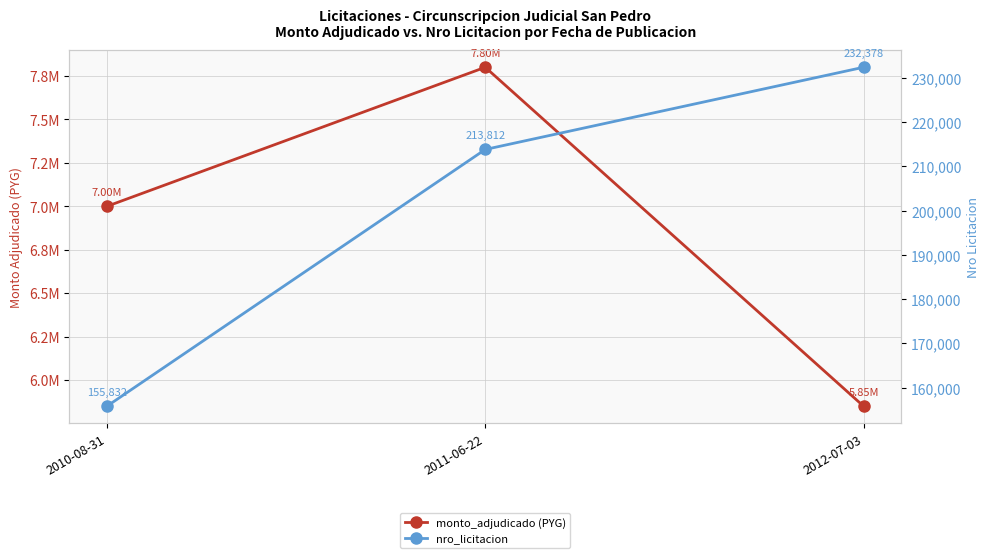

Which has a higher value, 2012-07-03 or 2010-08-31?

2010-08-31